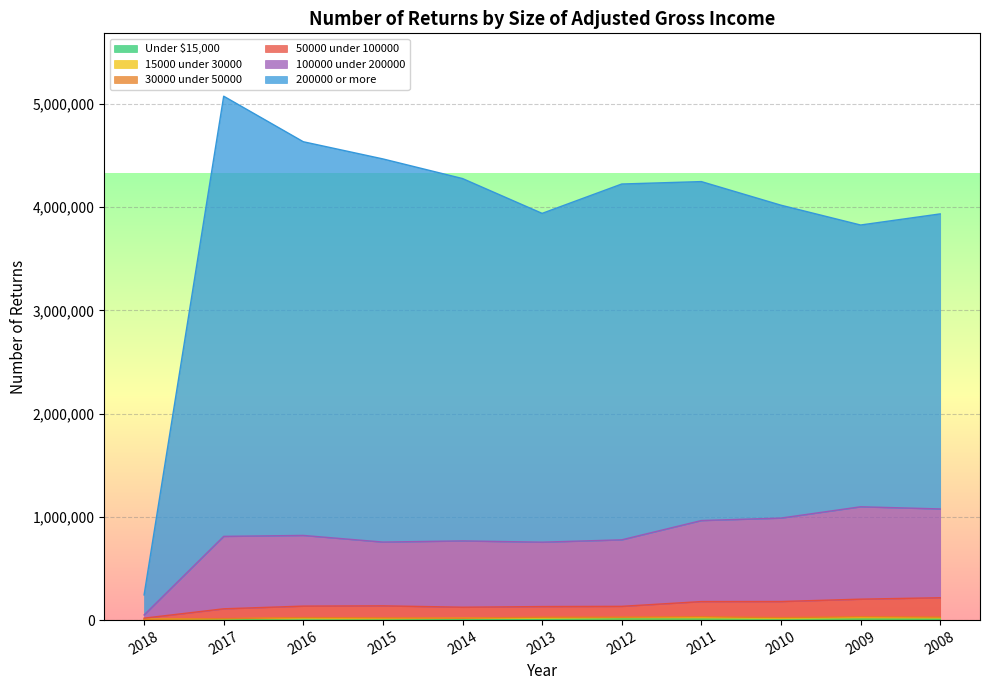

True or false: 100000 under 200000 and 50000 under 100000 cross at least once.

False